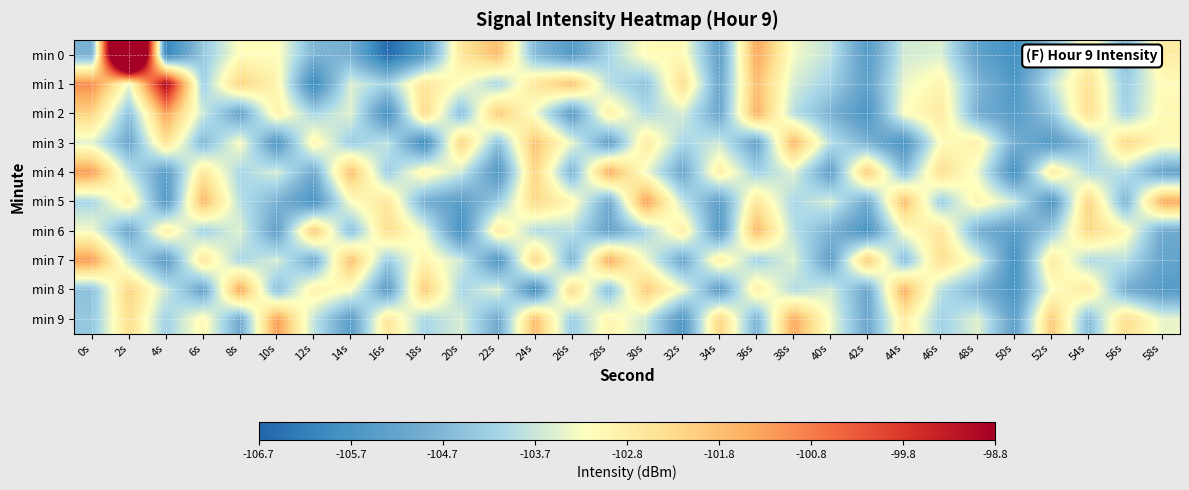

Between 18s and 30s, which is larger?

30s